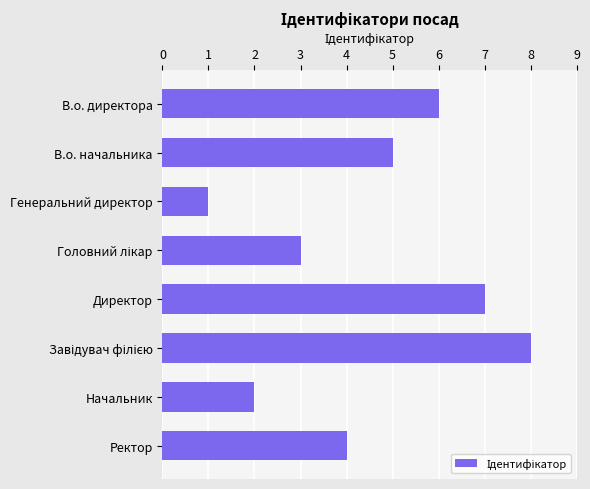

What is the difference between the maximum and minimum values?

7